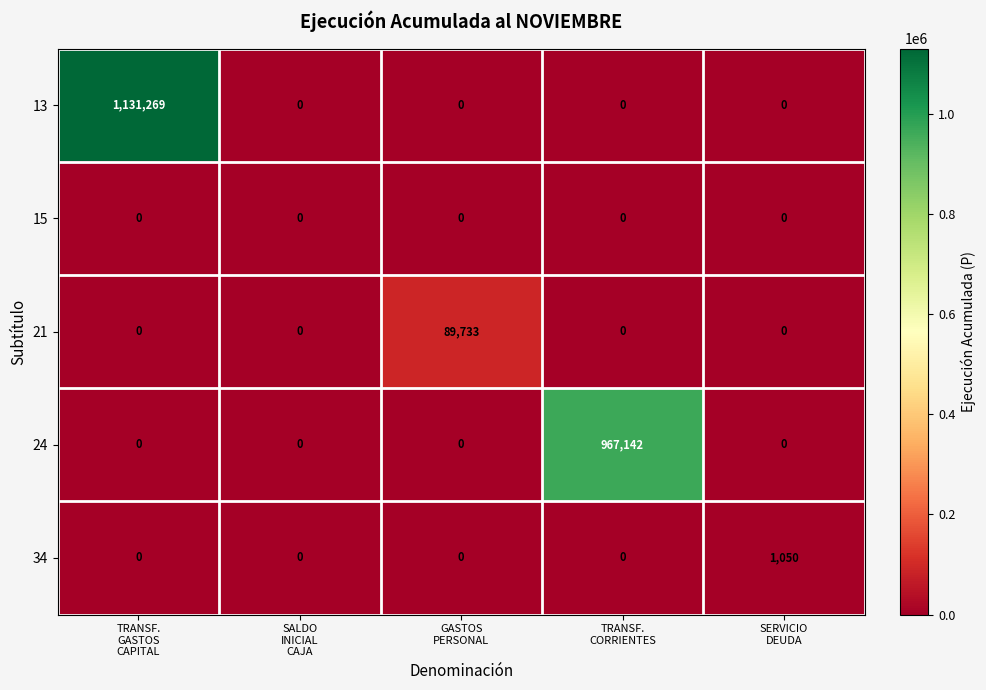

Which series has the widest spread of values?

13